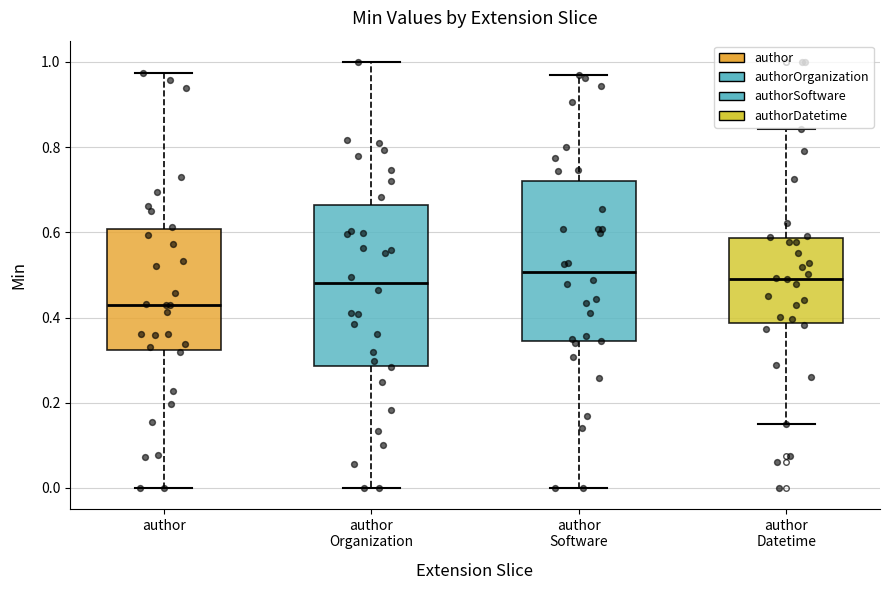

Reading left to right, read every box against the y-axis: the position of its median line, the range the box covers, and the ends of its whiskers. The values are not printed on the chart, so give them approximately, as read against the axis.

author: median 0.42, box 0.32 to 0.60, whiskers 0.00 to 0.98
author Organization: median 0.48, box 0.28 to 0.66, whiskers 0.00 to 1.00
author Software: median 0.50, box 0.34 to 0.72, whiskers 0.00 to 0.96
author Datetime: median 0.50, box 0.38 to 0.58, whiskers 0.14 to 0.84